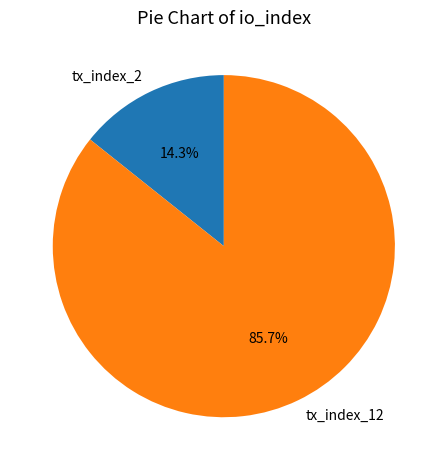

True or false: tx_index_12 accounts for 77% of the total.

False